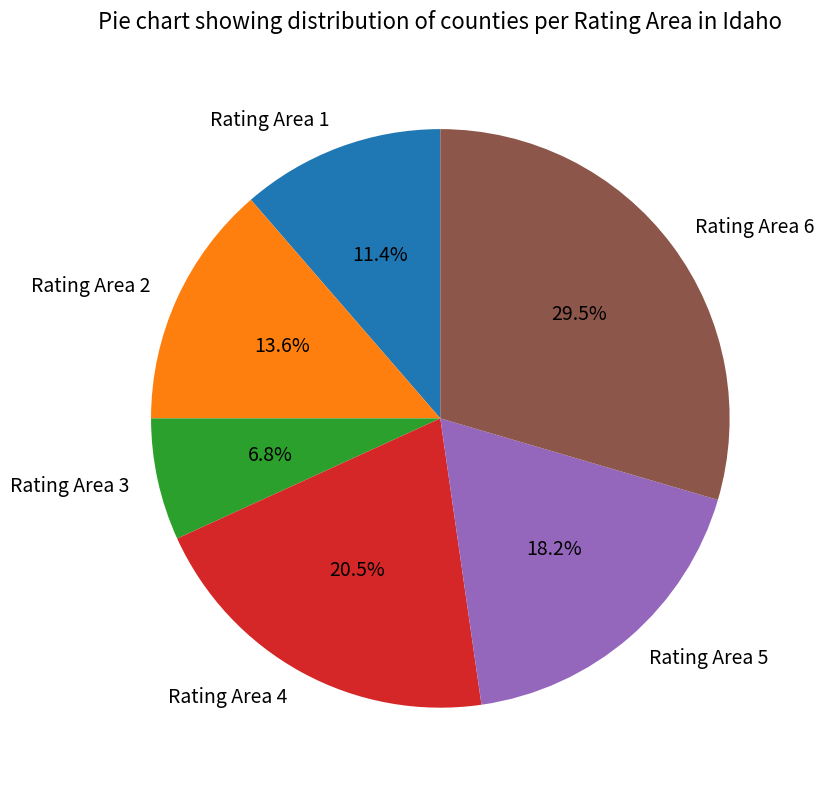

Approximately how many times larger is the value at Rating Area 4 compared to Rating Area 1?

1.8